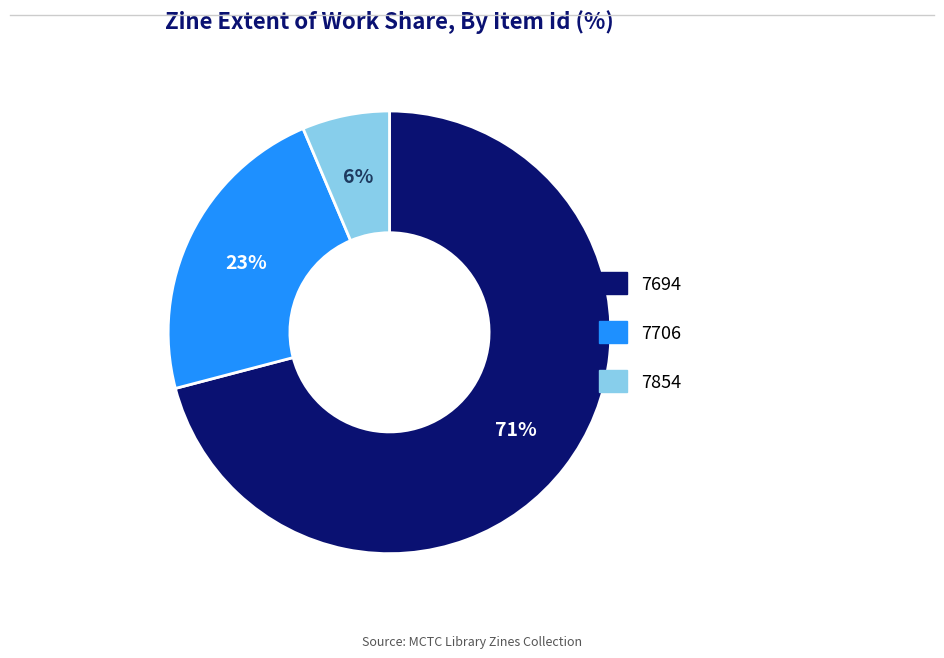

Rank the categories by value from highest to lowest.

7694, 7706, 7854